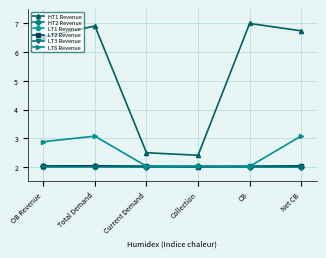

What is the sum of all LT3 Revenue values?

12.0